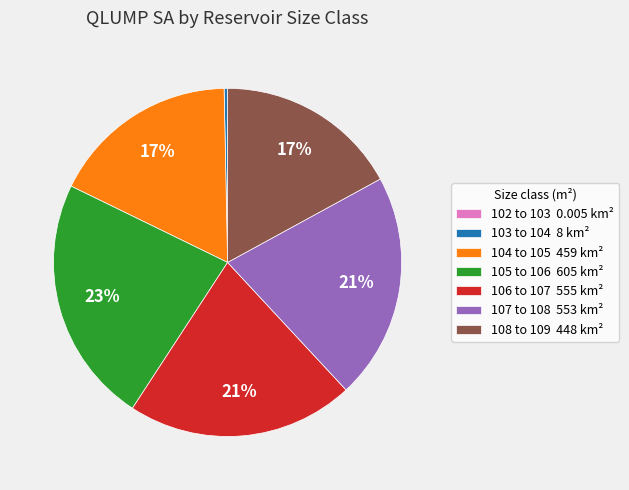

The 106 to 107 555 km² slice represents 21% of the pie. True or false?

True